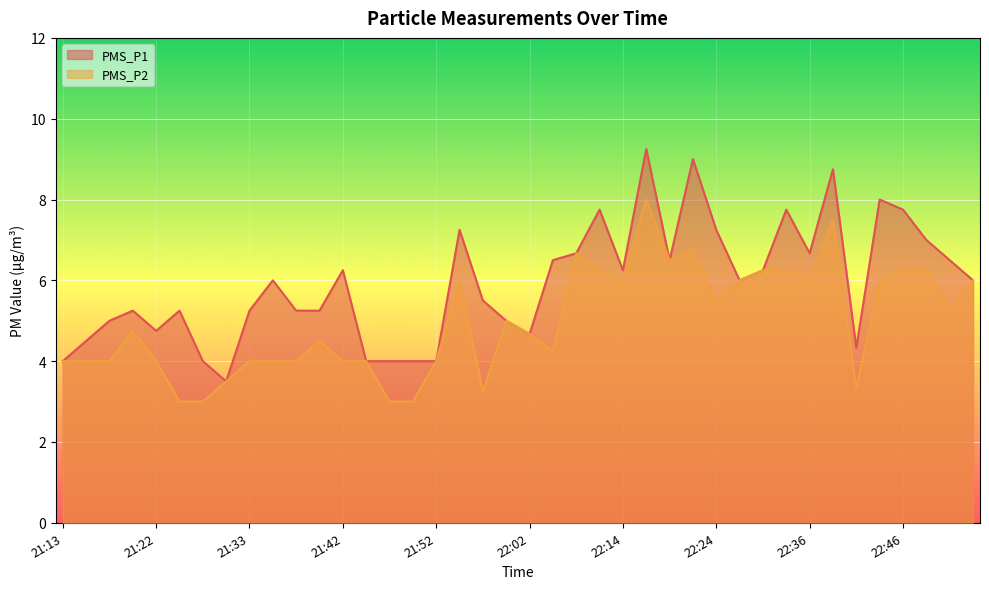

List the labels in order of PMS_P1 value, largest first.

22:17, 22:22, 22:39, 22:44, 22:09, 22:34, 22:46, 21:54, 22:24, 22:48, 22:07, 22:36, 22:04, 22:19, 22:51, 21:42, 22:14, 22:29, 21:35, 22:26, 22:53, 21:57, 21:20, 21:25, 21:33, 21:37, 21:40, 21:18, 21:59, 21:22, 22:02, 21:15, 22:41, 21:13, 21:28, 21:45, 21:47, 21:50, 21:52, 21:30